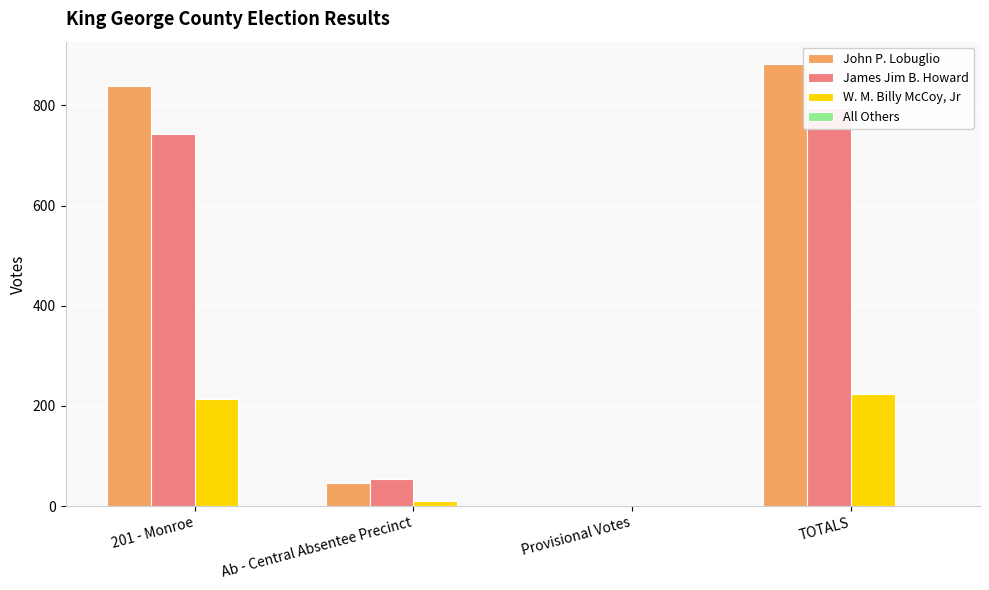

Reading right to left, transcribe all the data shown in this chart.

John P. Lobuglio: 883	0	45	838
James Jim B. Howard: 795	0	53	742
W. M. Billy McCoy, Jr: 223	0	10	213
All Others: 1	0	0	1